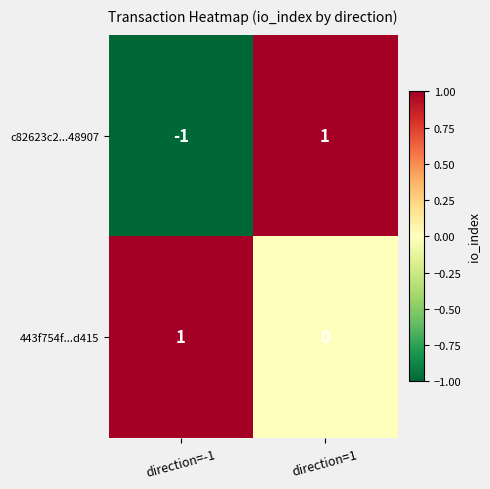

Reading right to left, extract all data points from this chart.

c82623c2...48907: 1	-1
443f754f...d415: 0	1